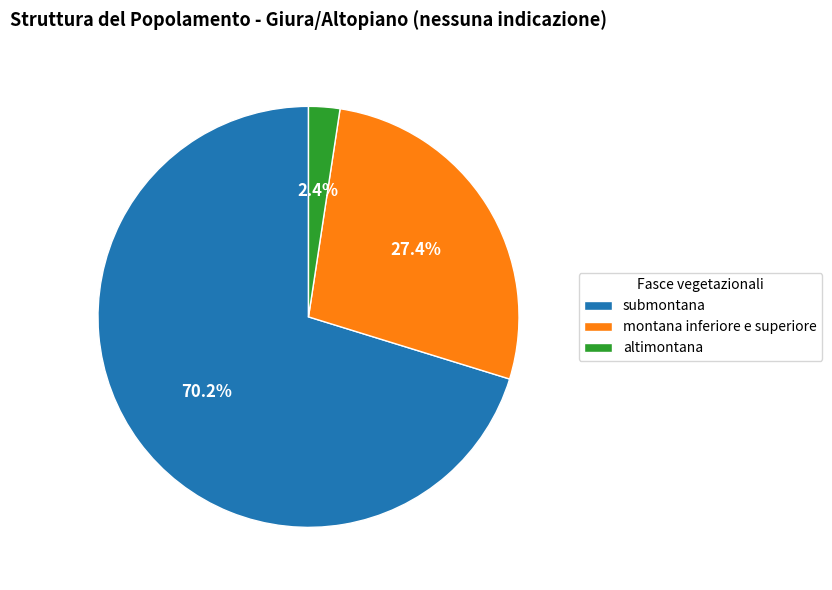

To the nearest percent, what is the difference between the largest and smallest slice percentages?

68%